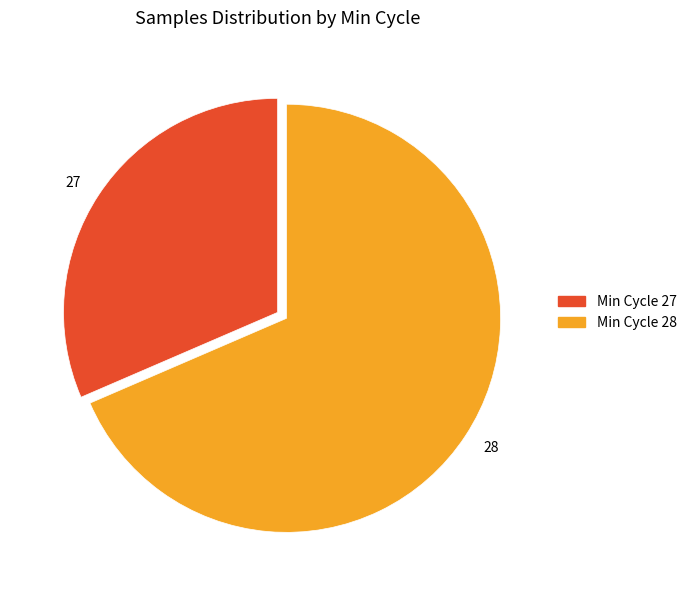

Does 28 account for over 50% of the chart?

Yes